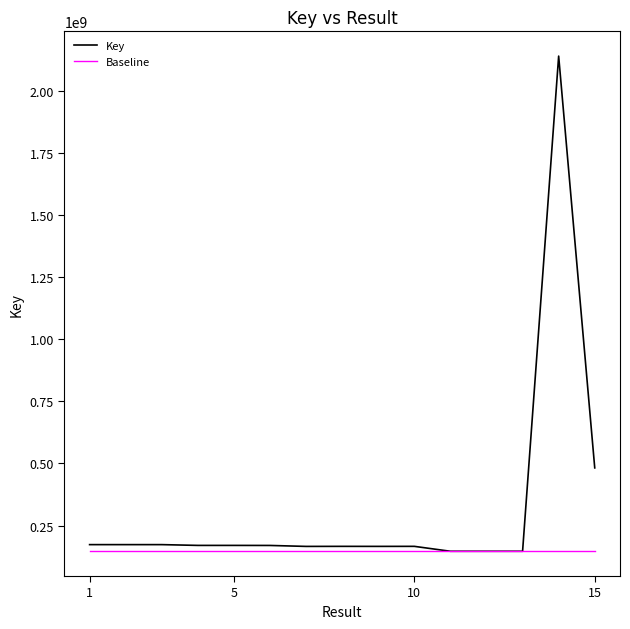

Which series has the widest spread of values?

Key